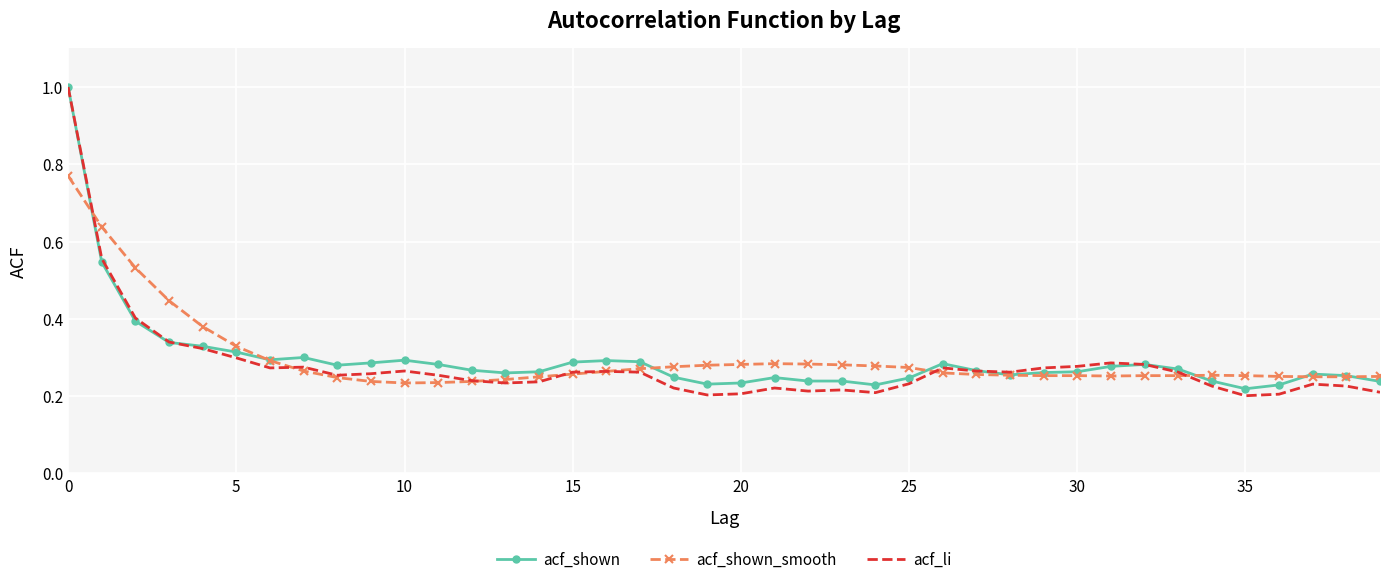

What is the maximum value shown in the chart?

1.0